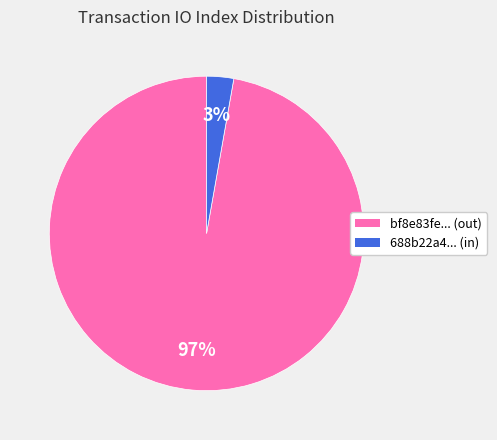

Is there any slice that represents more than half of the pie?

Yes